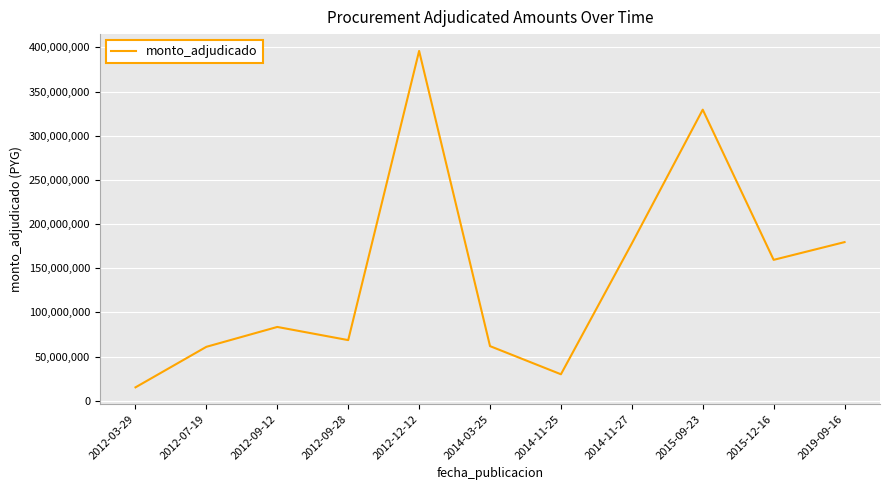

The value at 2012-07-19 is 37976101. True or false?

False